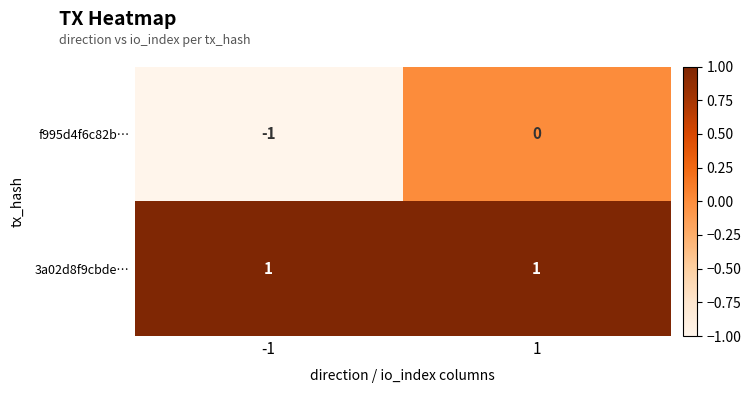

Which series has the largest total across all categories?

3a02d8f9cbde…